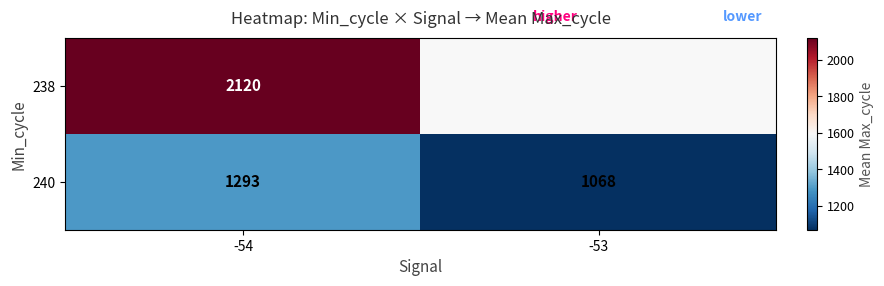

Which label corresponds to the largest value in the chart?

-54